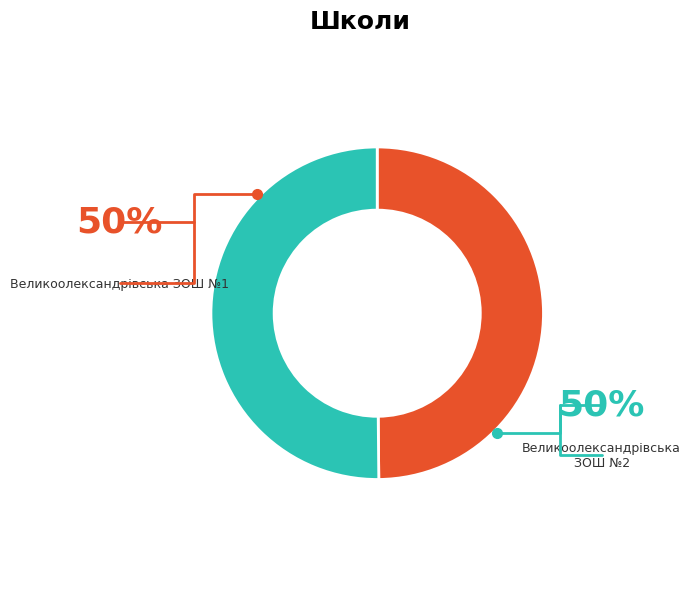

Which has a higher value, Великоолександрівська ЗОШ №2 or Великоолександрівська ЗОШ №1?

Великоолександрівська ЗОШ №2